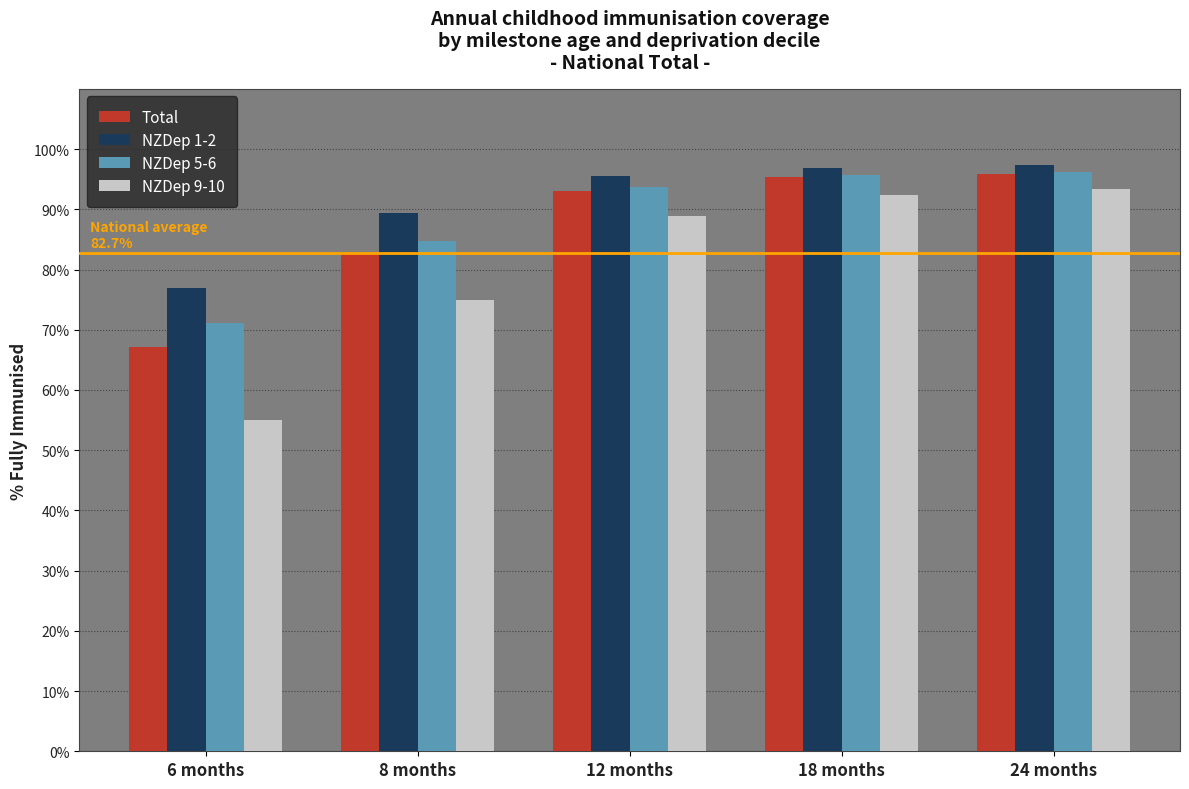

What is the value of the Total bar at the 3rd from the left?

0.9